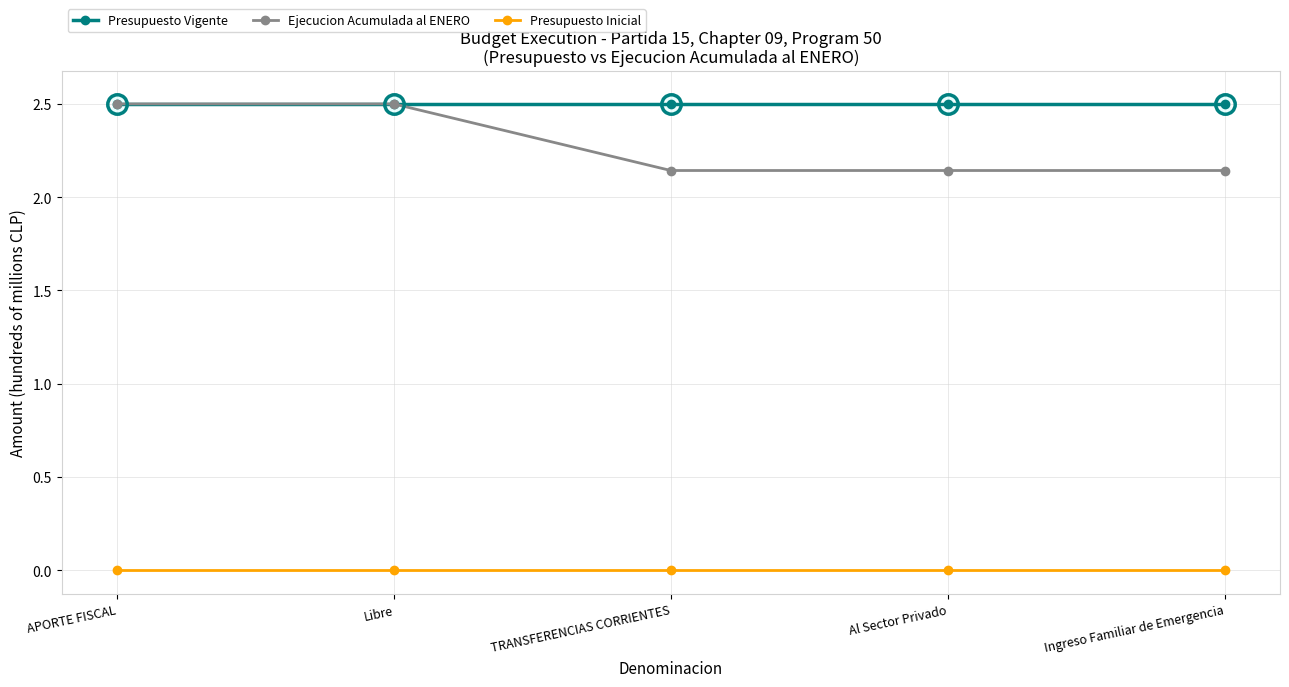

Between Al Sector Privado and Ingreso Familiar de Emergencia, which series saw the biggest shift?

Presupuesto Vigente